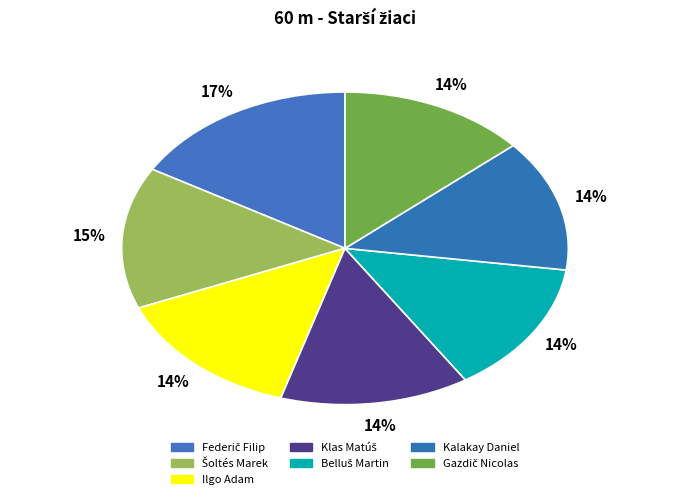

Count the number of slices in the pie.

7